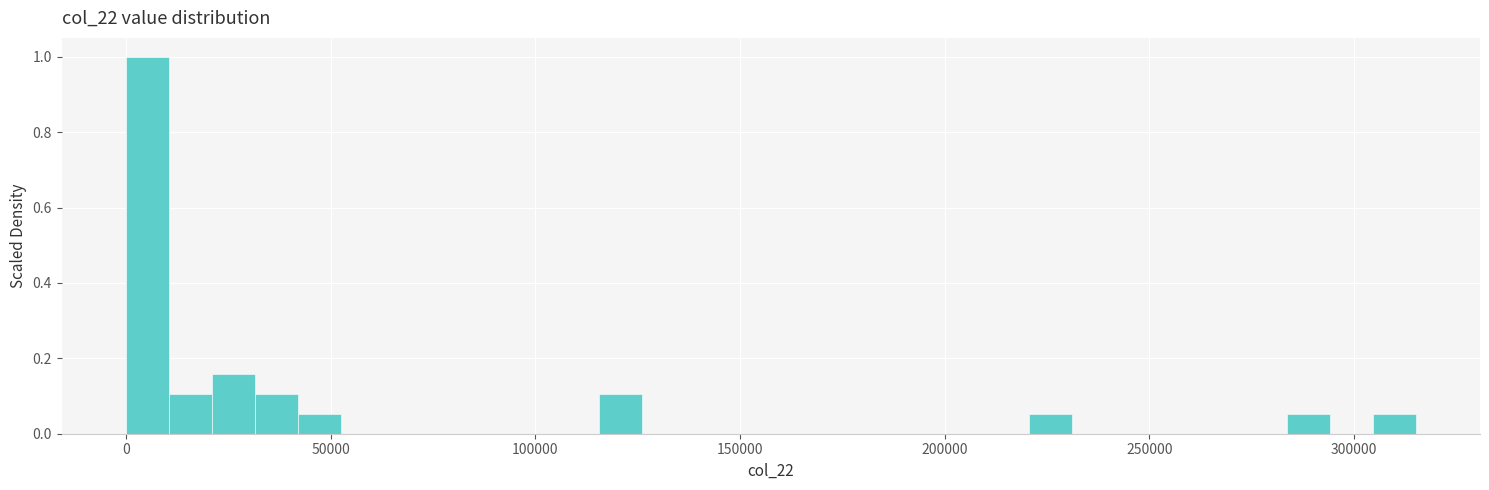

Around what value on the x-axis is the tallest bar? Give the approximate position of its centre, as read against the axis.

5000